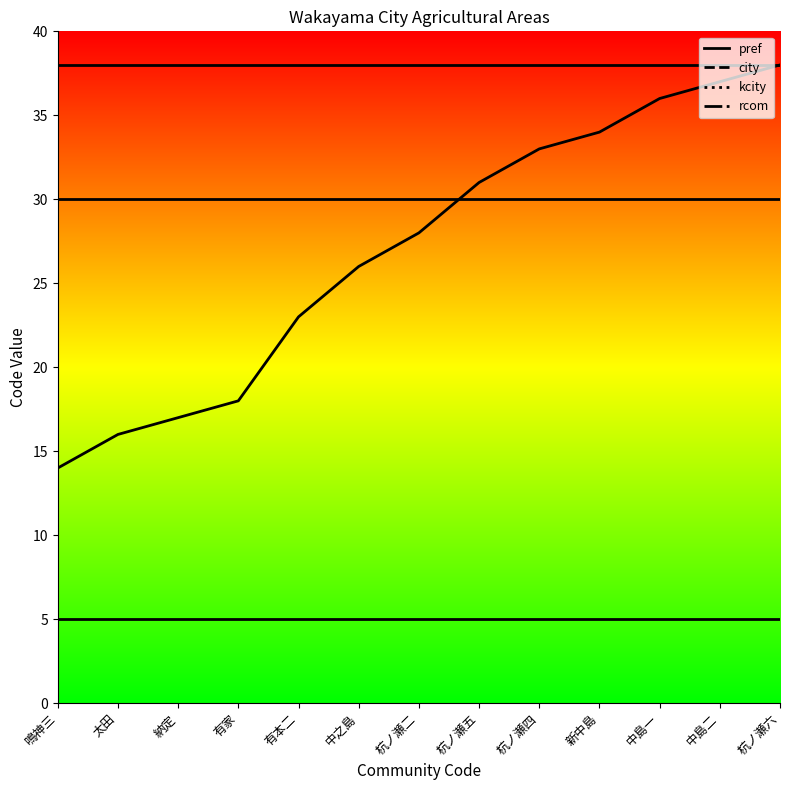

Which series changed the most between 新中島 and 杭ノ瀬六?

rcom